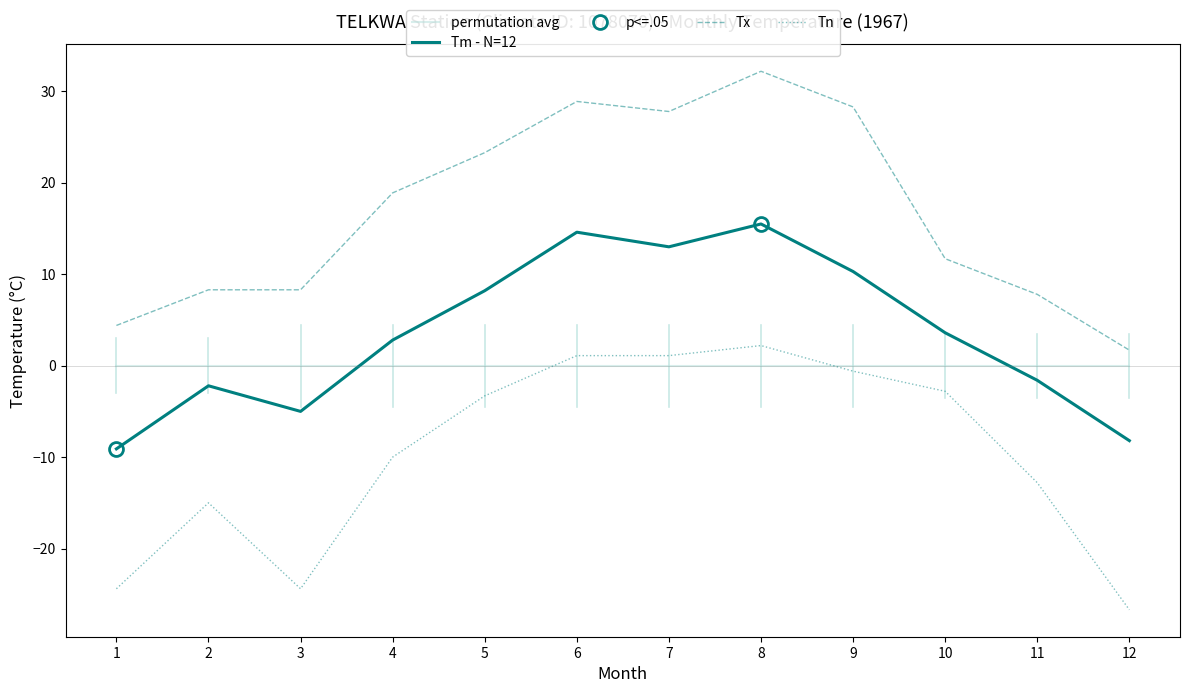

Which has a higher value, 1 or 5?

1